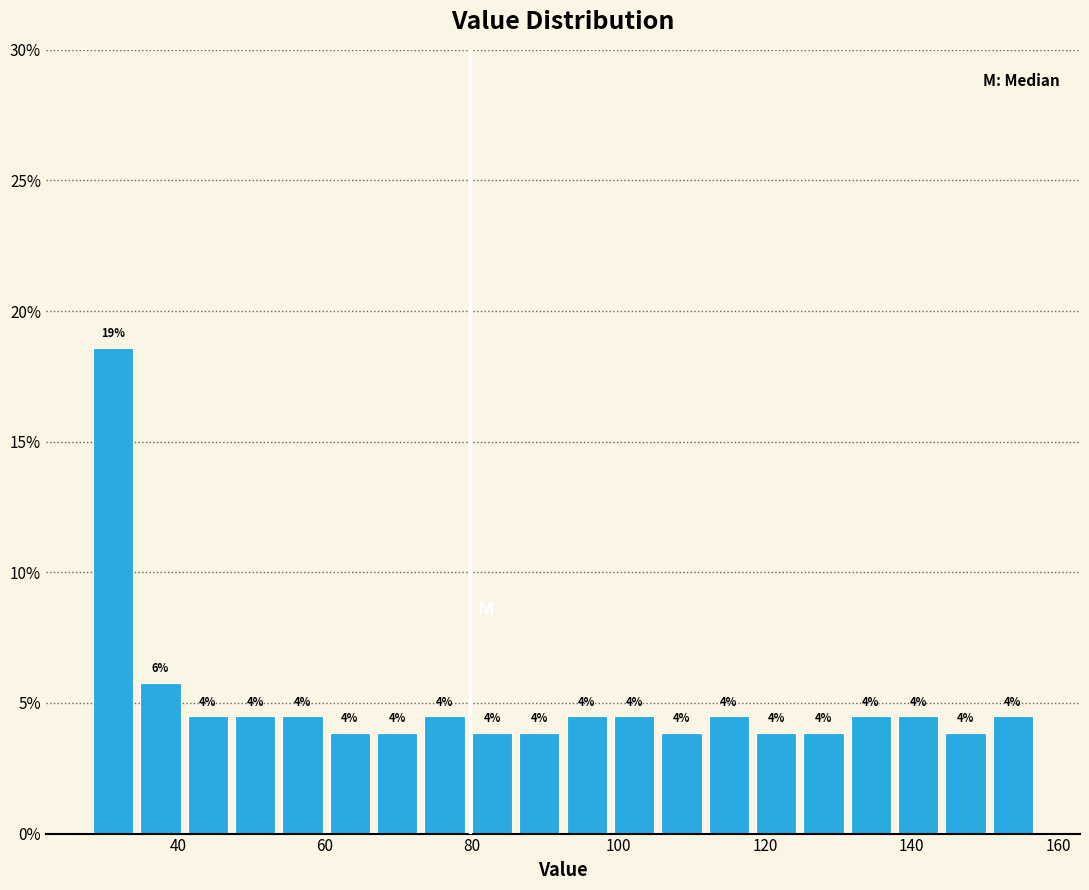

Read against the x-axis, roughly where is the centre of the tallest bar?

32